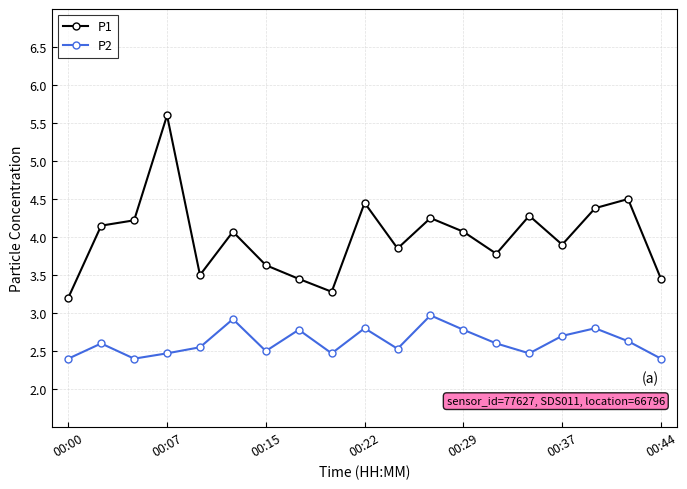

What is the average value of the P1 series?

4.0